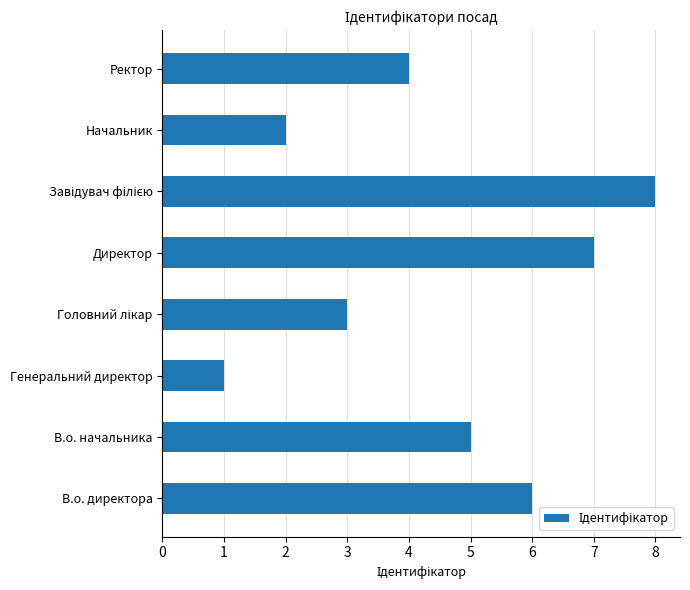

Is it true that the value at В.о. начальника is 3?

False